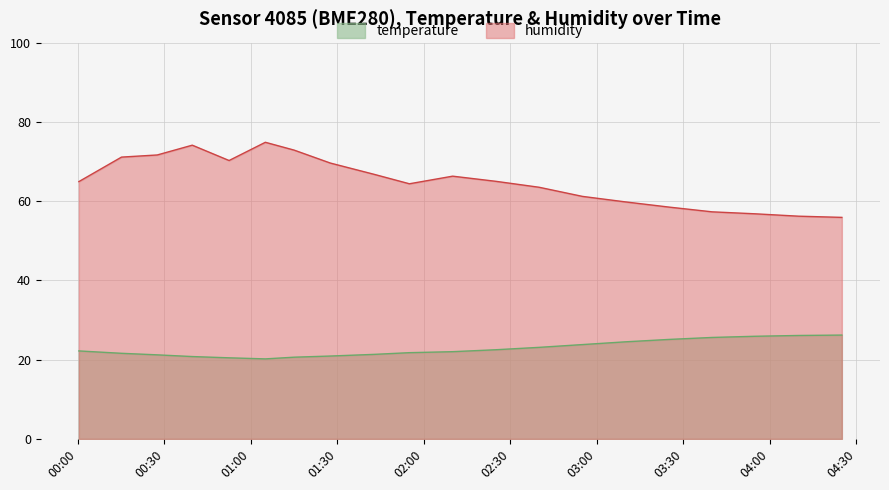

What is the minimum value shown in the chart?

20.2